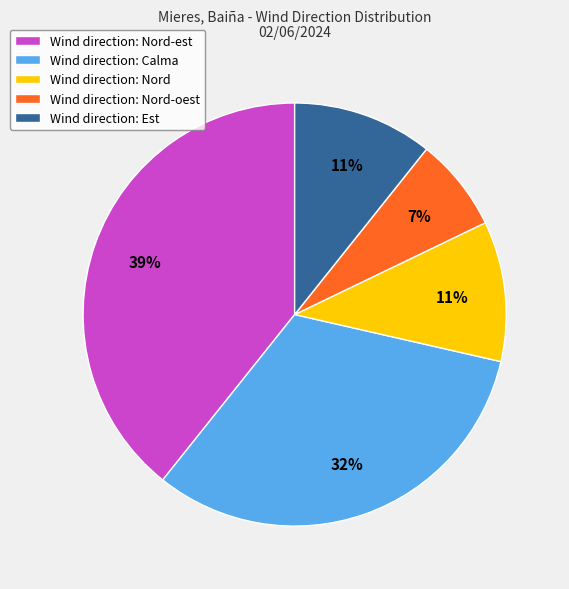

To the nearest percent, what percentage of the pie is Wind direction: Nord-est?

39%